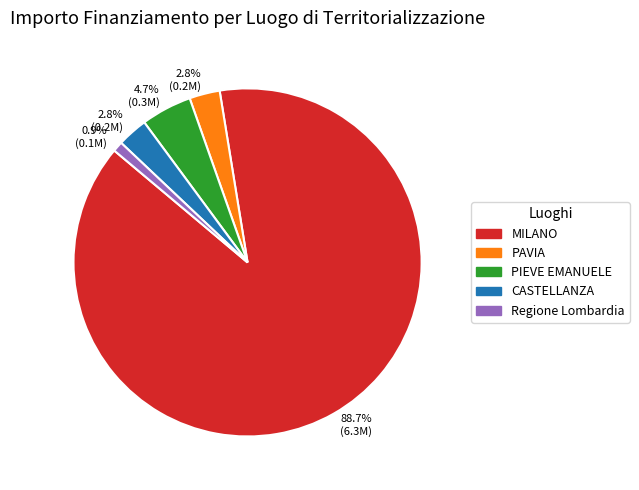

Is there a majority slice in this chart?

Yes